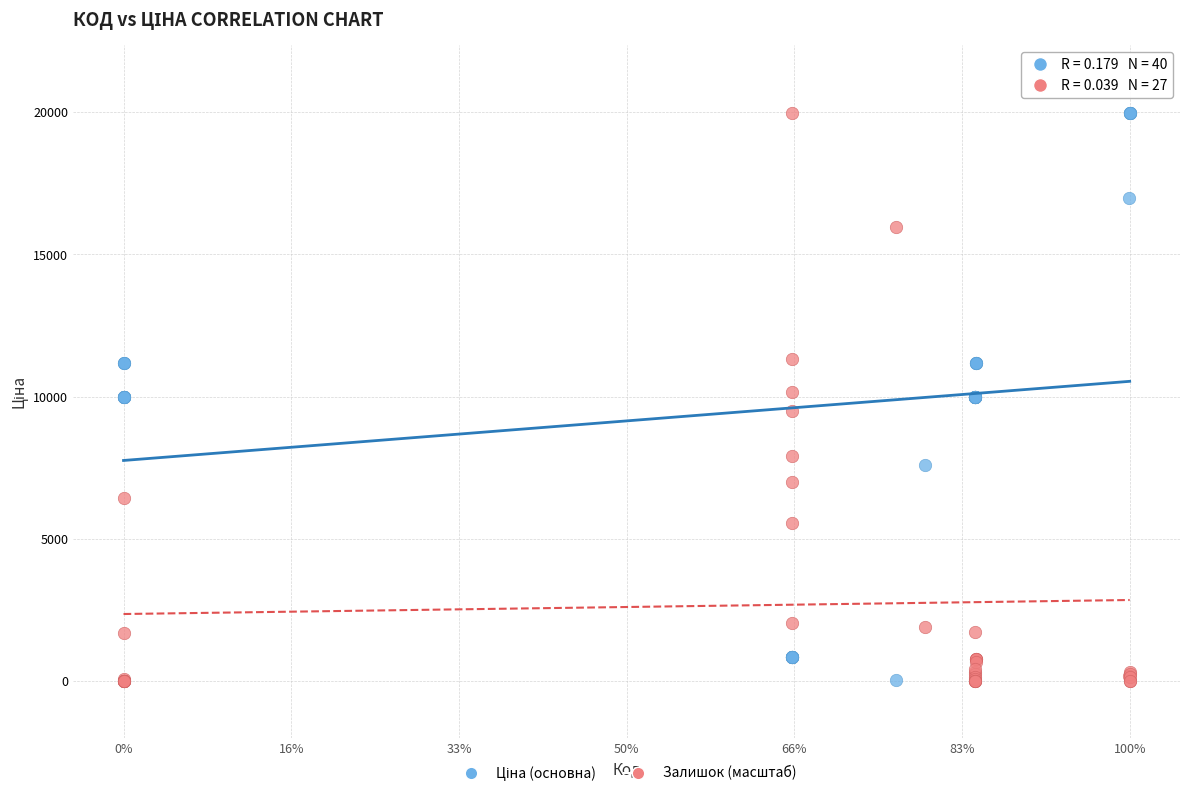

What is the X range (max minus min) for the scatter plot?

1.0